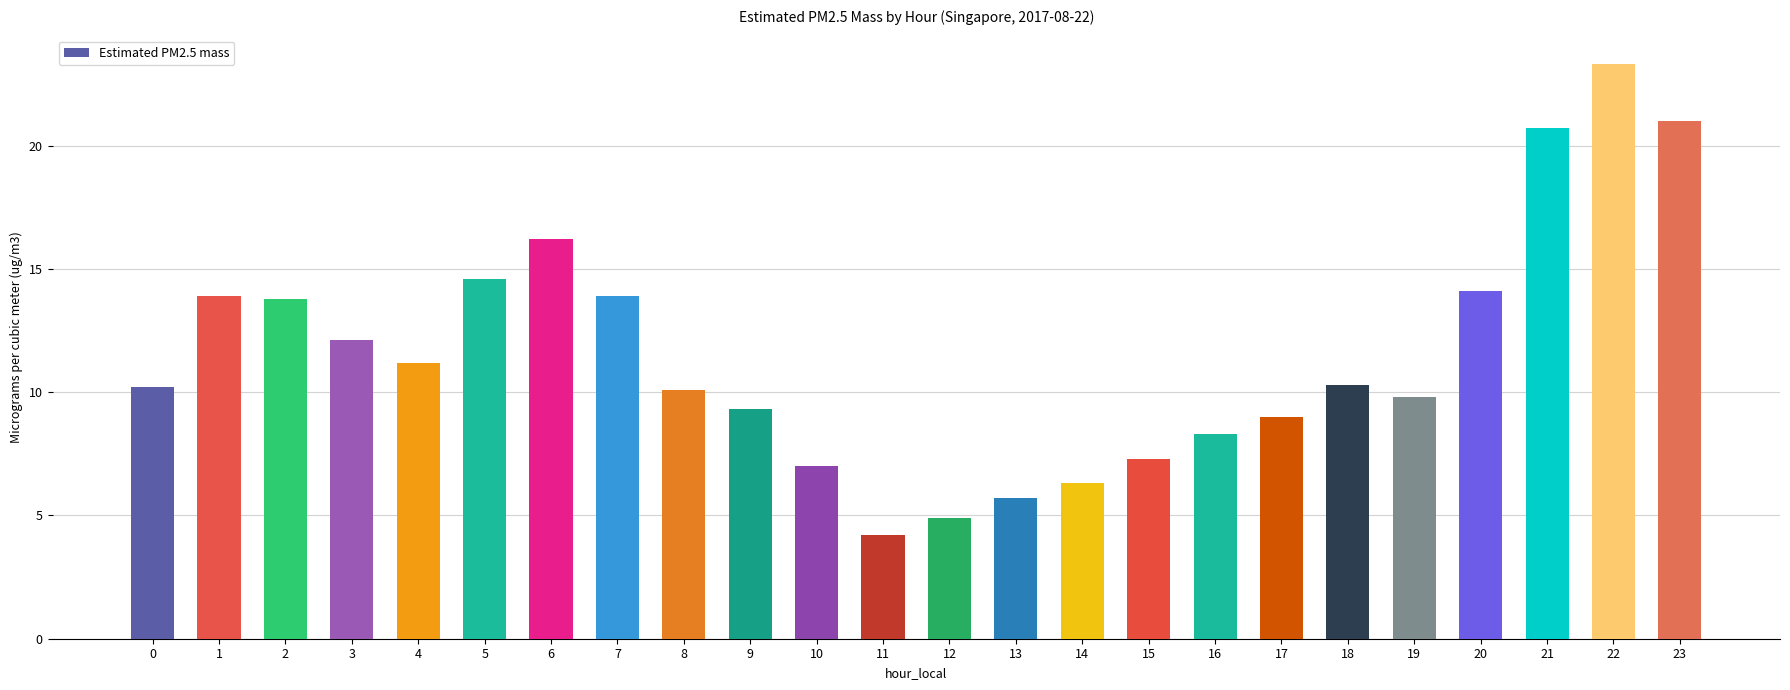

What is the difference between the values at 17 and 6?

7.2